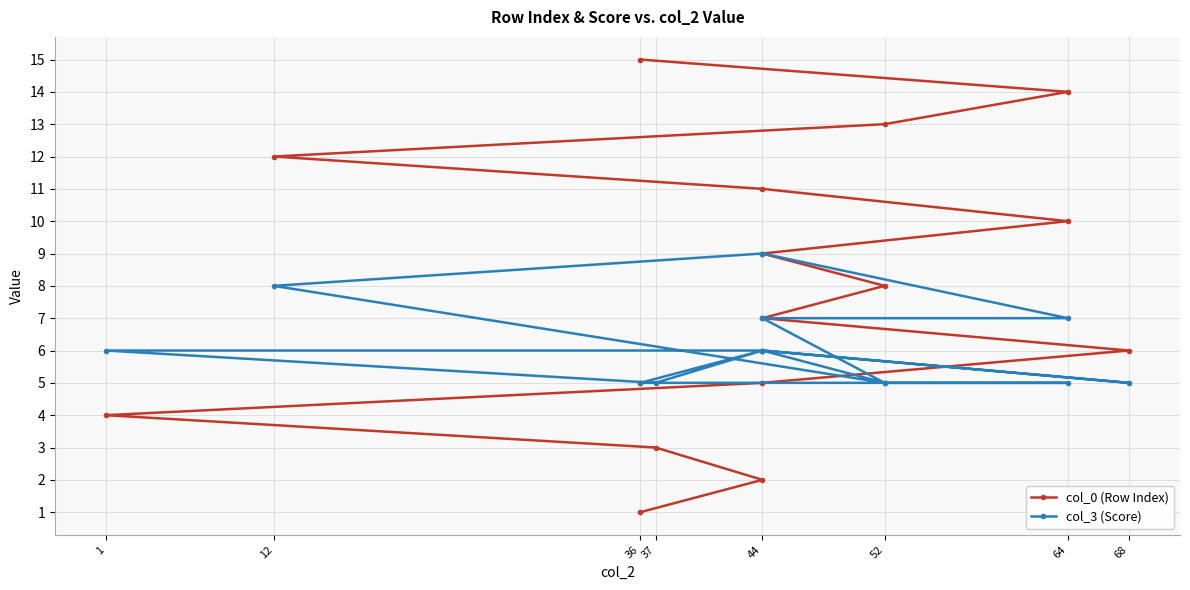

How many series are shown in this chart?

2